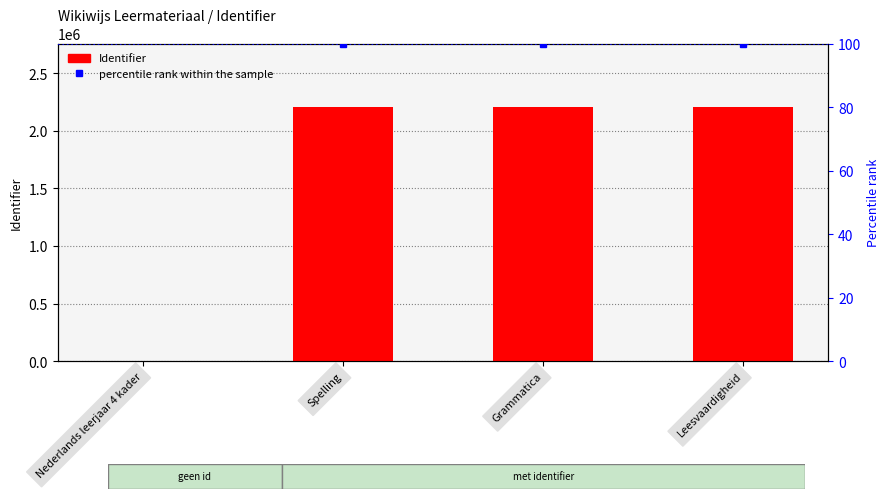

Is it true that the value at Nederlands leerjaar 4 kader is -1324212?

False